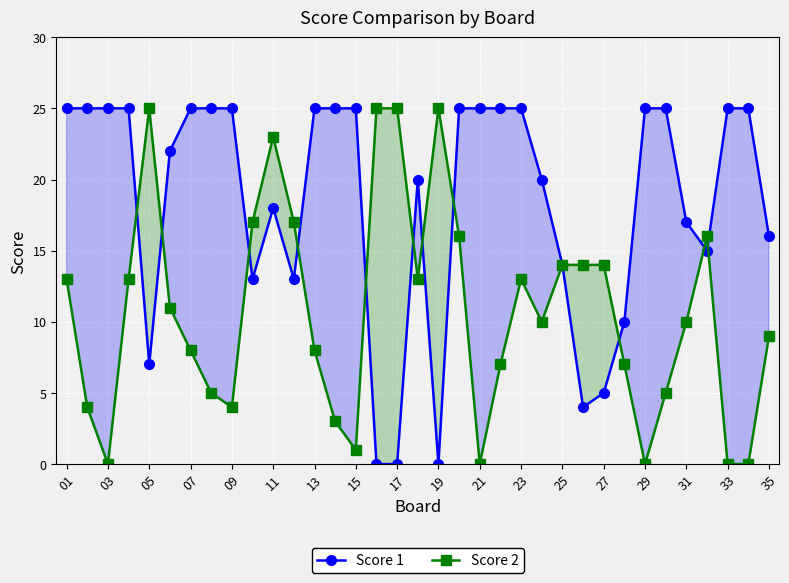

True or false: Score 1 has more than 0 points higher than both neighbors.

True